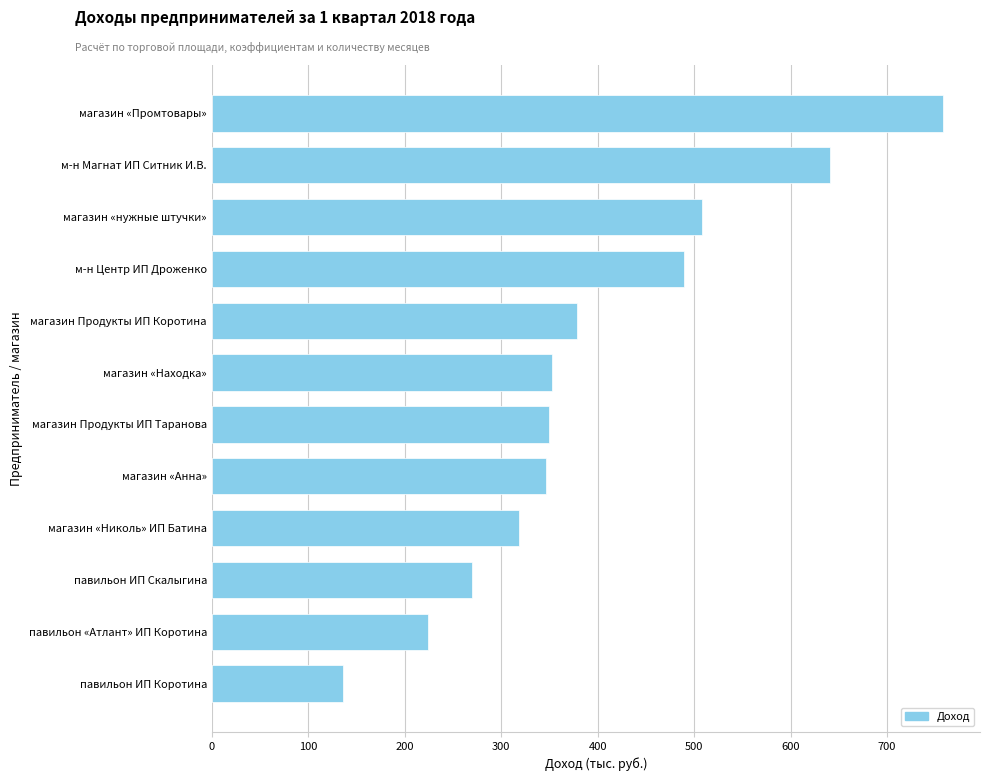

What is the change in value from магазин Продукты ИП Коротина to магазин «Промтовары»?

+380.1